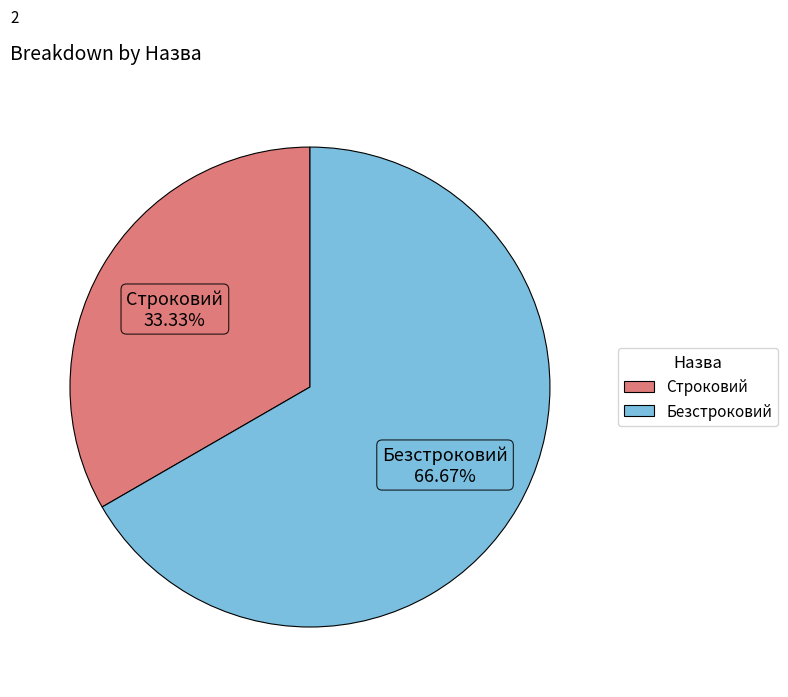

Count the number of slices in the pie.

2